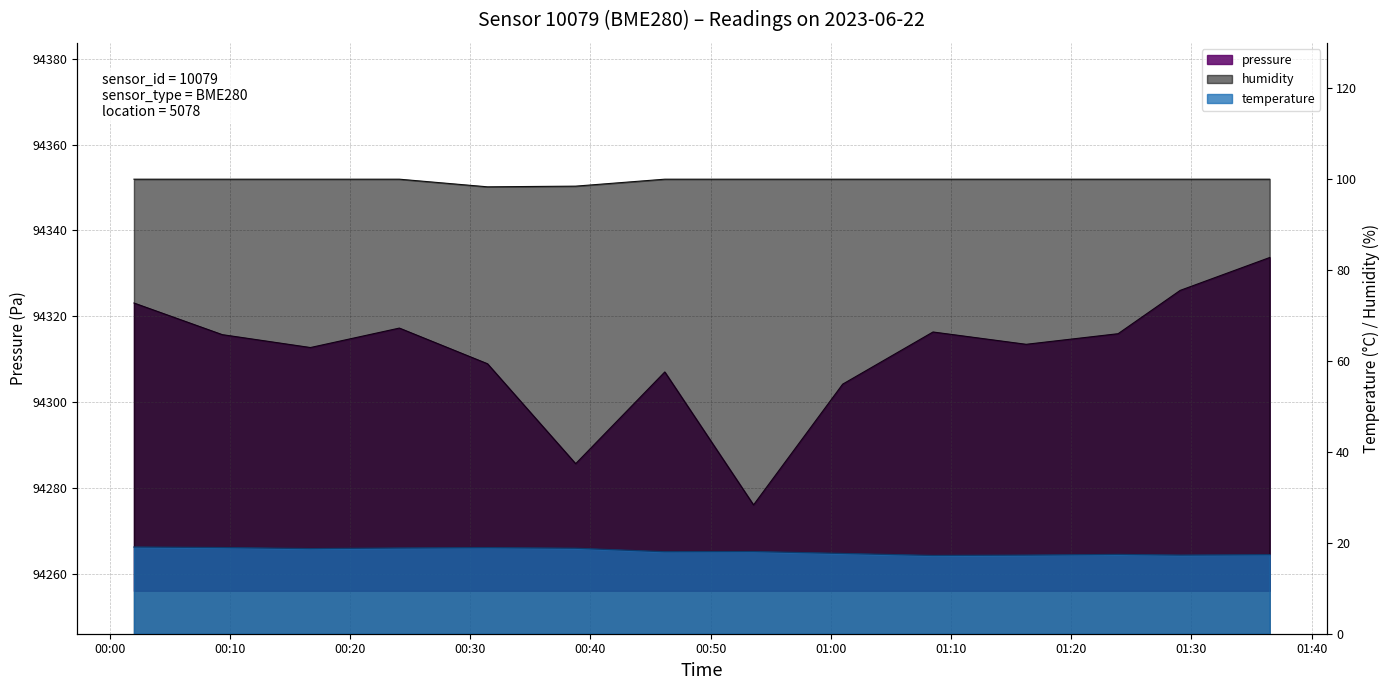

What is the highest value of the pressure series?

94333.7